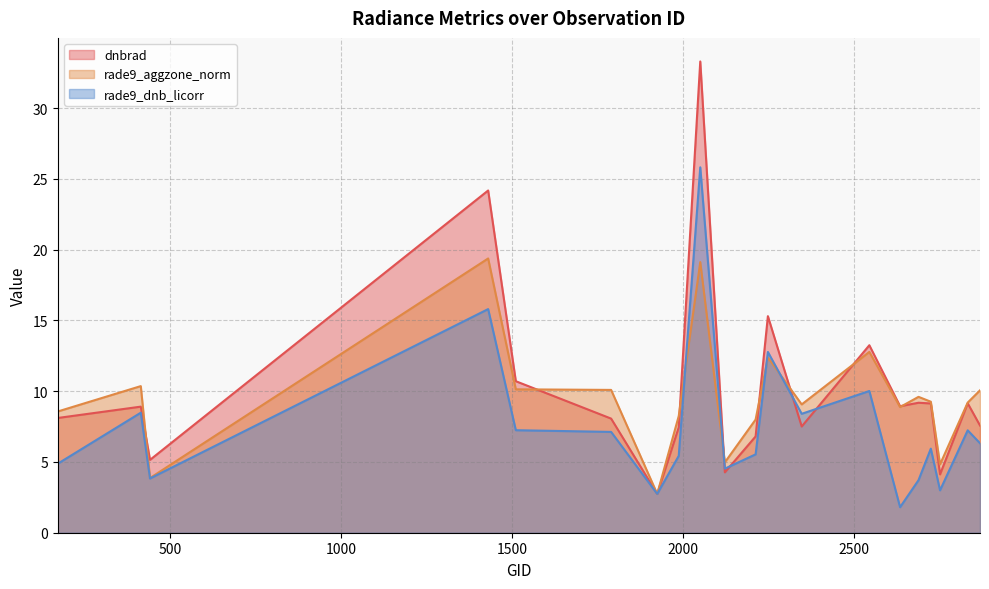

What is the value of the rade9_dnb_licorr point at the 19th from the left?

7.2